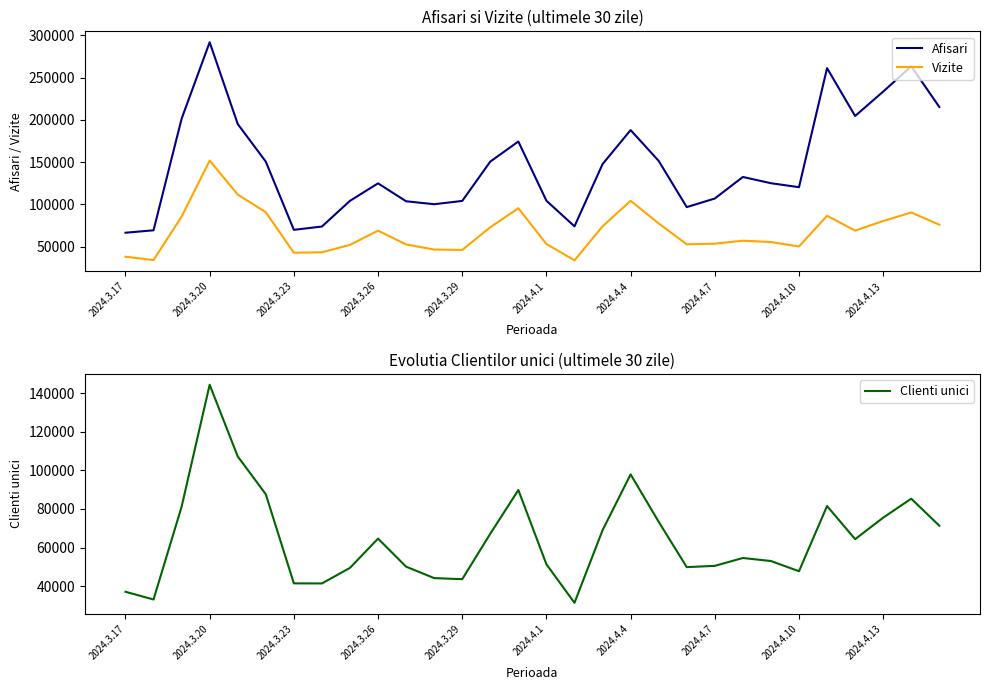

The Clienti unici series shows 127304 at 2024.4.1. True or false?

False